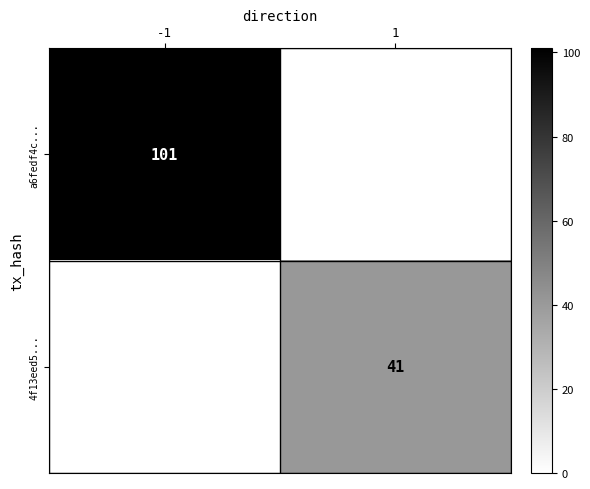

True or false: 4f13eed5... has a value of 62 at 1.

False